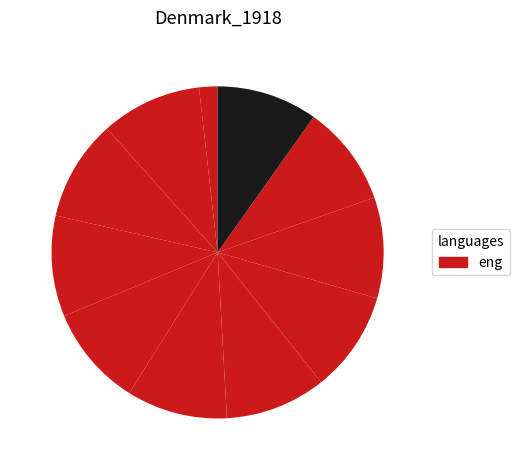

Is there any slice that represents more than half of the pie?

No